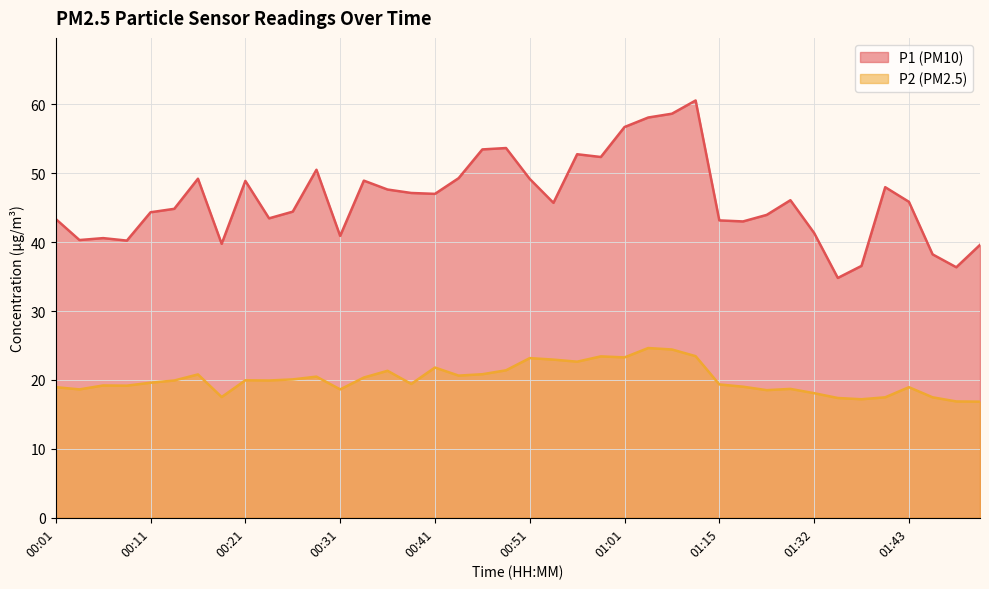

Rank the categories by P1 value from lowest to highest.

01:35, 01:48, 01:37, 01:45, 01:50, 00:18, 00:08, 00:03, 00:06, 00:31, 01:32, 01:18, 01:15, 00:01, 00:23, 01:20, 00:11, 00:26, 00:13, 00:54, 01:43, 01:23, 00:41, 00:38, 00:36, 01:40, 00:21, 00:33, 00:51, 00:16, 00:44, 00:28, 00:59, 00:56, 00:46, 00:49, 01:01, 01:04, 01:06, 01:09